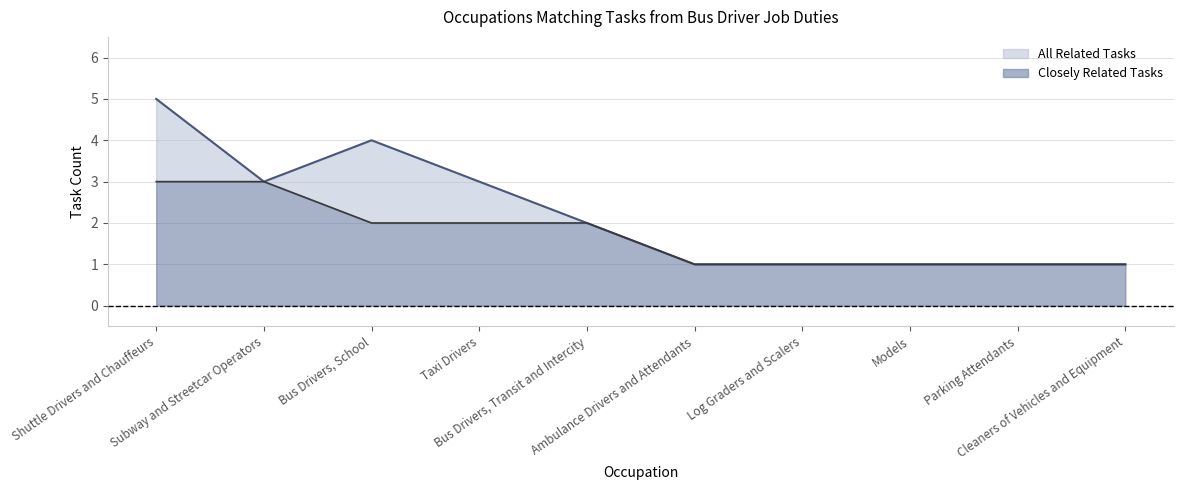

At which category is the sum across all series the highest?

Shuttle Drivers and Chauffeurs